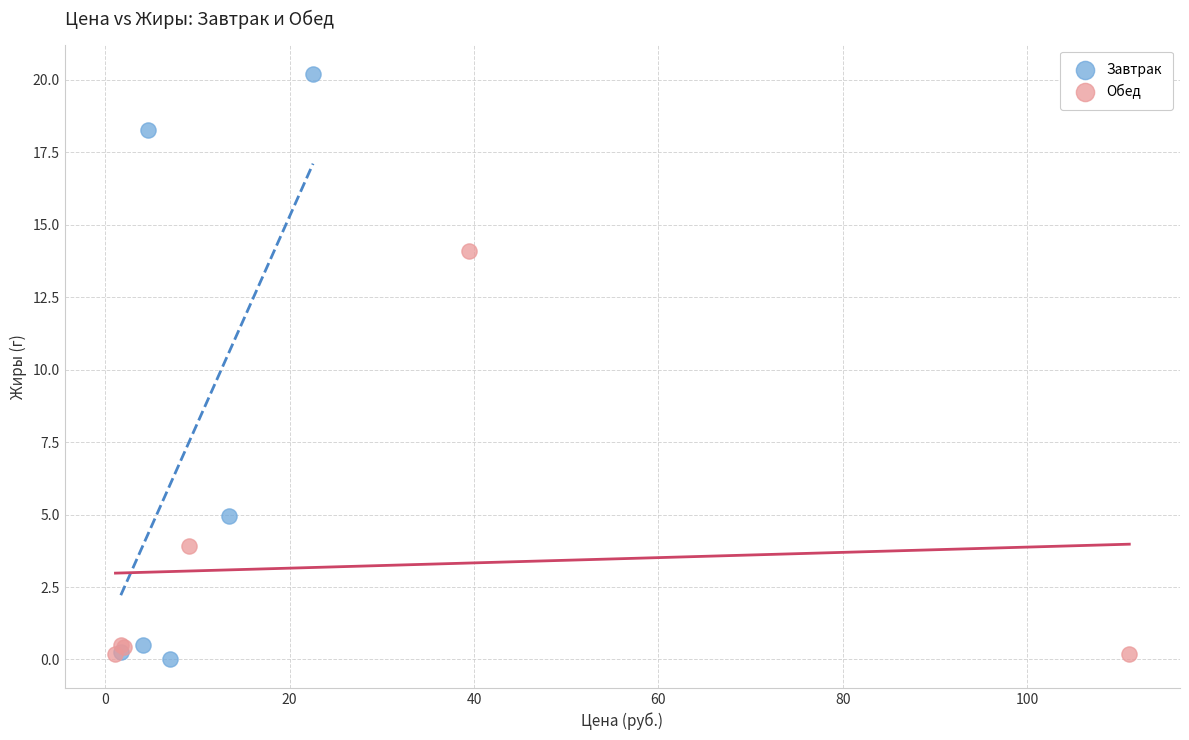

Which series reaches the maximum Y coordinate?

Завтрак